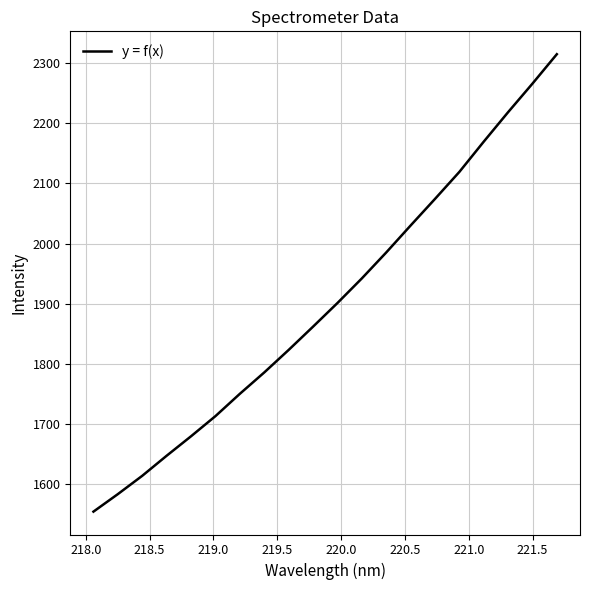

What is the difference between the maximum and minimum values?

760.3